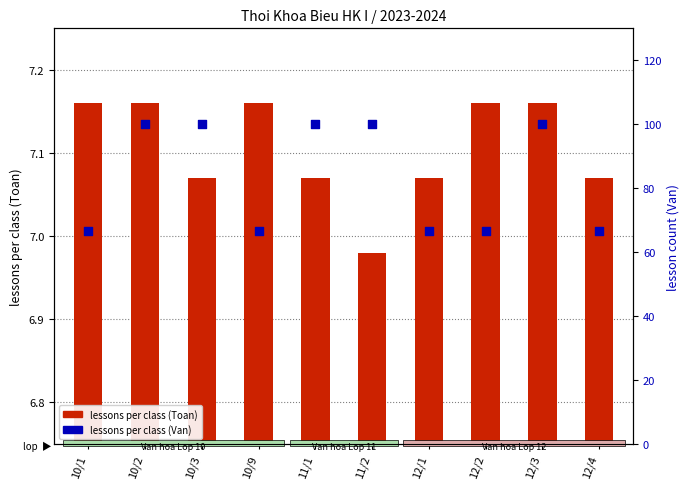

Which series reaches the minimum Y coordinate?

lessons per class (Toan)